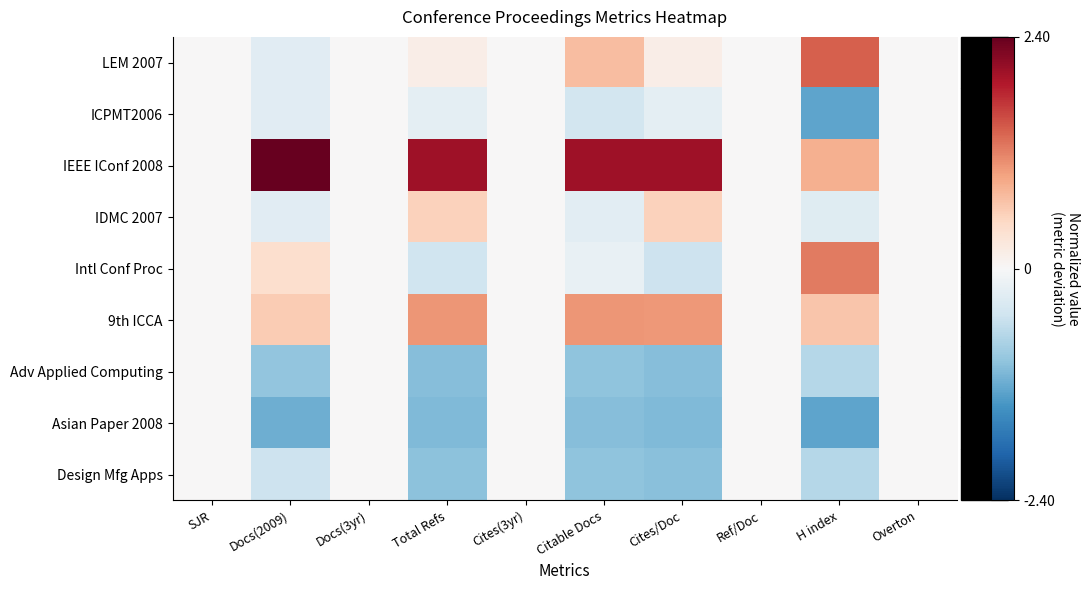

What is the greatest value displayed?

2.4